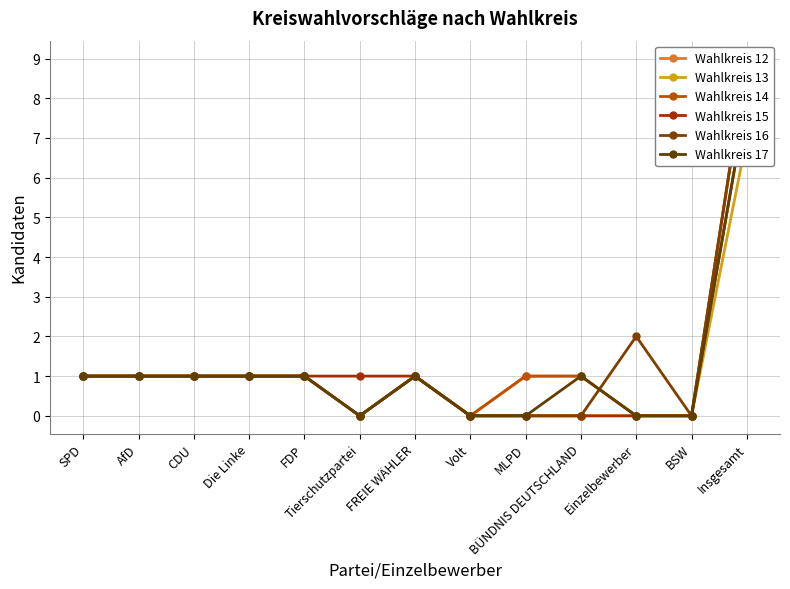

How many interior local peaks does the Wahlkreis 16 series have?

2